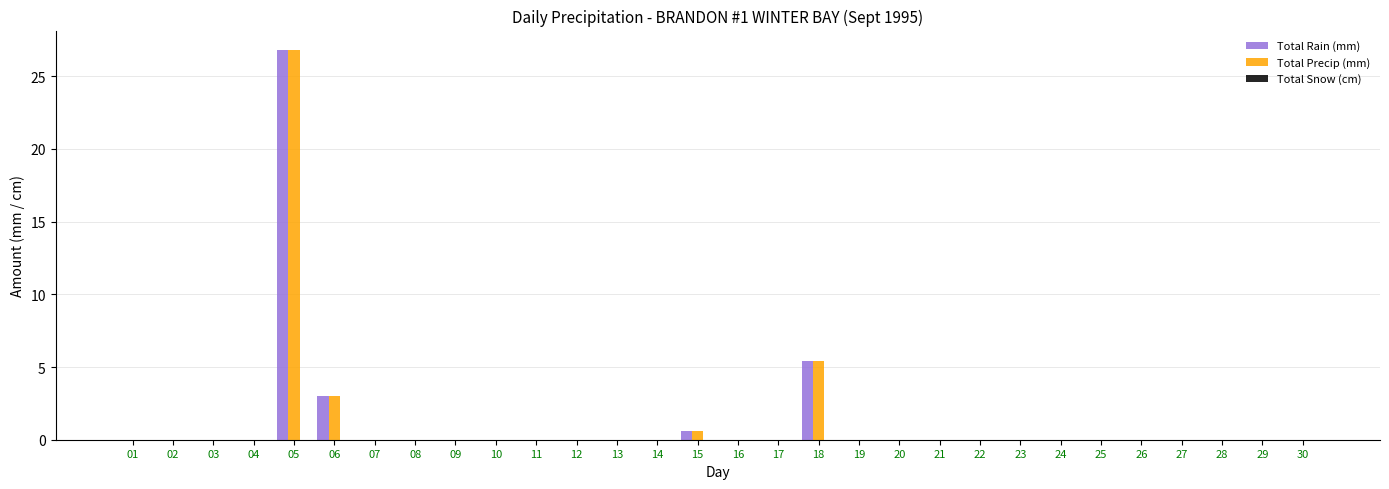

At which category is the sum across all series the highest?

05